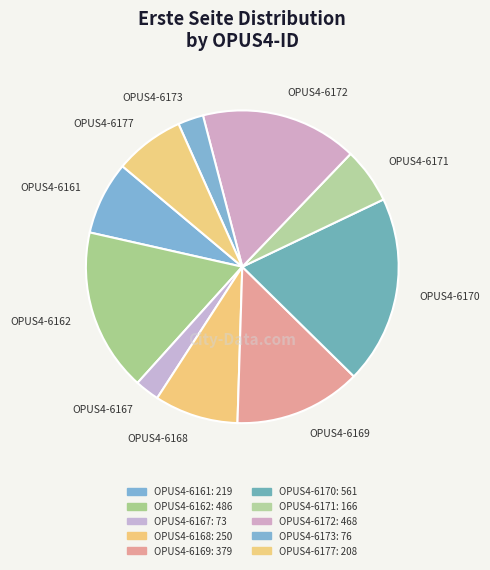

Do OPUS4-6177 and OPUS4-6171 together represent more than half of the pie?

No